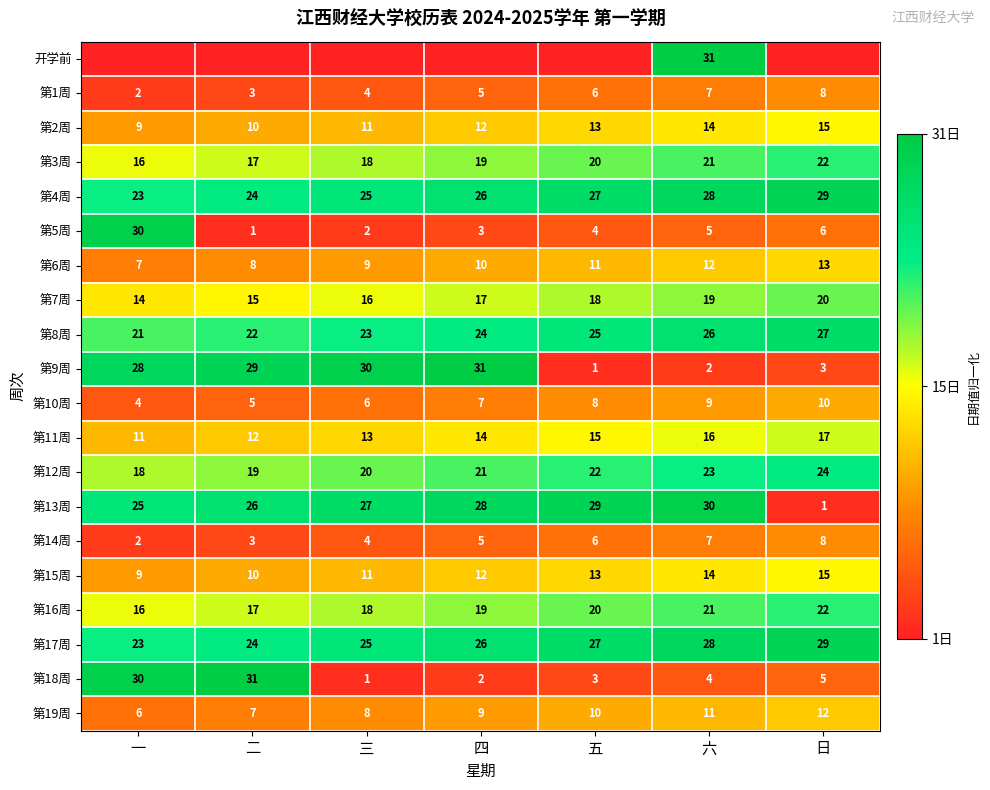

What is the difference between the maximum and minimum values in the 第8周 series?

6